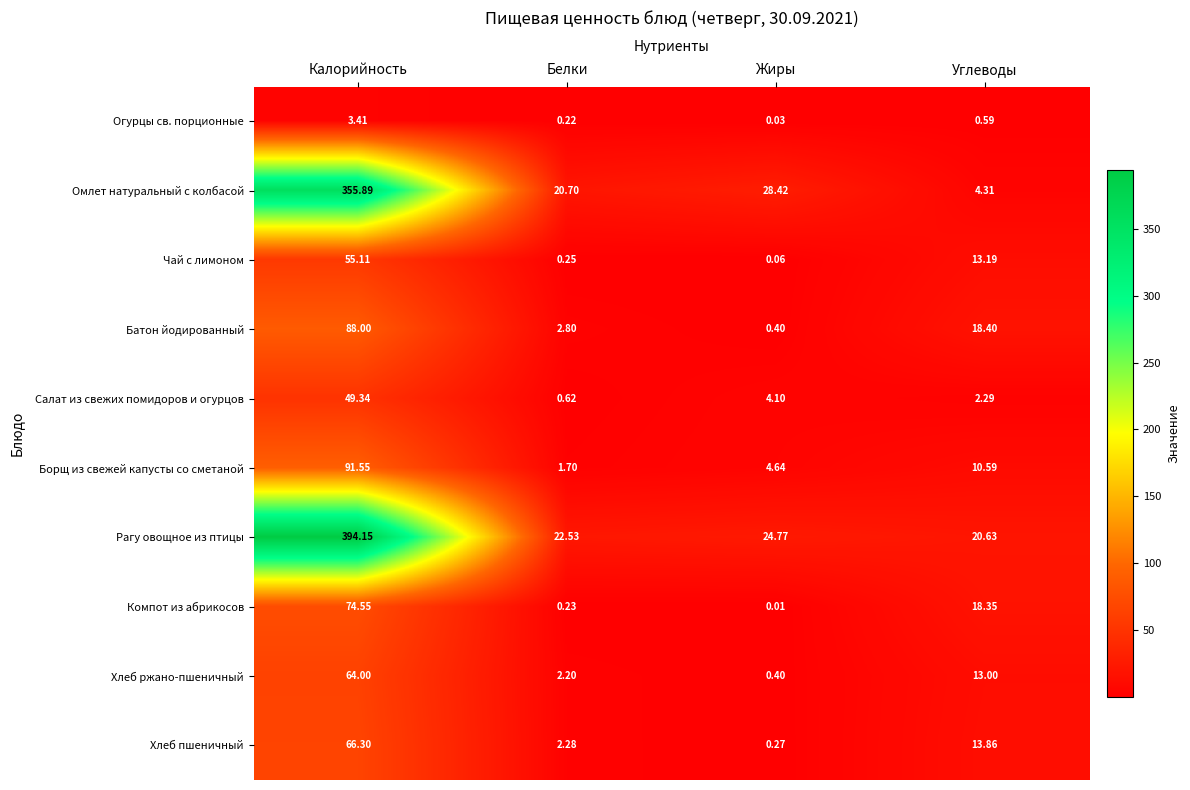

What is the spread (max minus min) of values at Жиры?

28.4